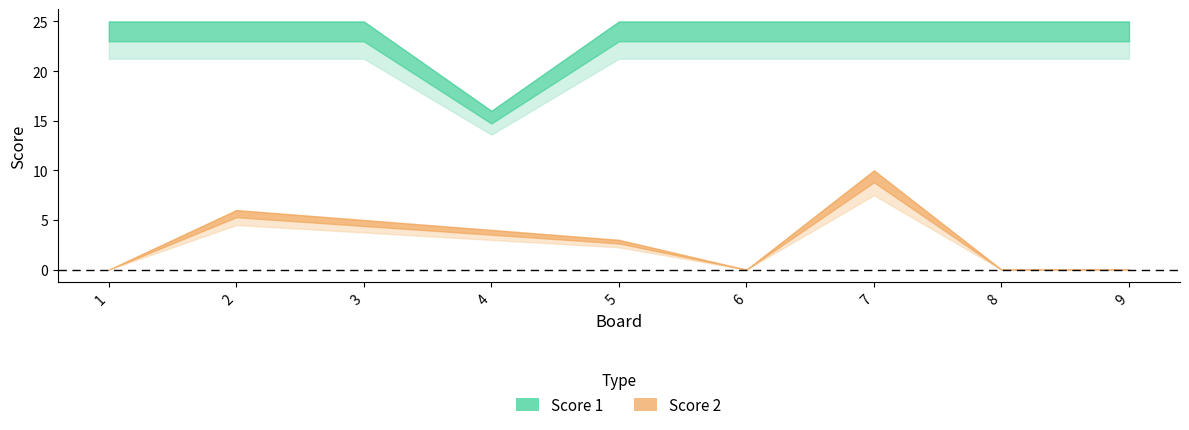

What are all the series names shown in the legend?

Score 1, Score 2